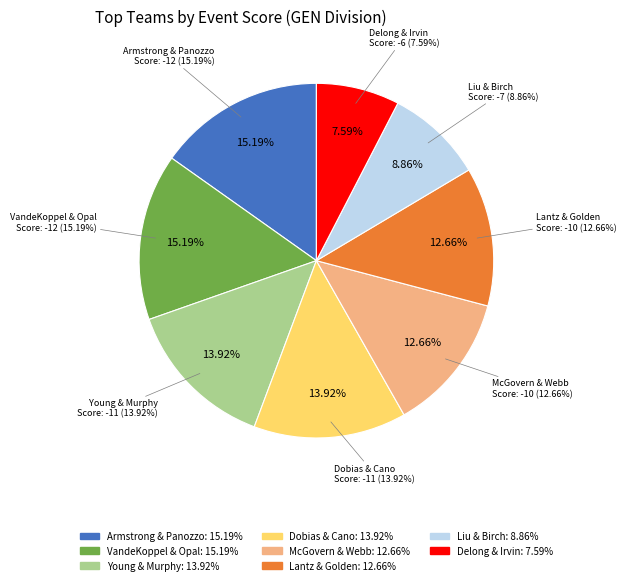

Which category has the biggest portion of the pie?

Kyle Armstrong & Nick Panozzo (T1)